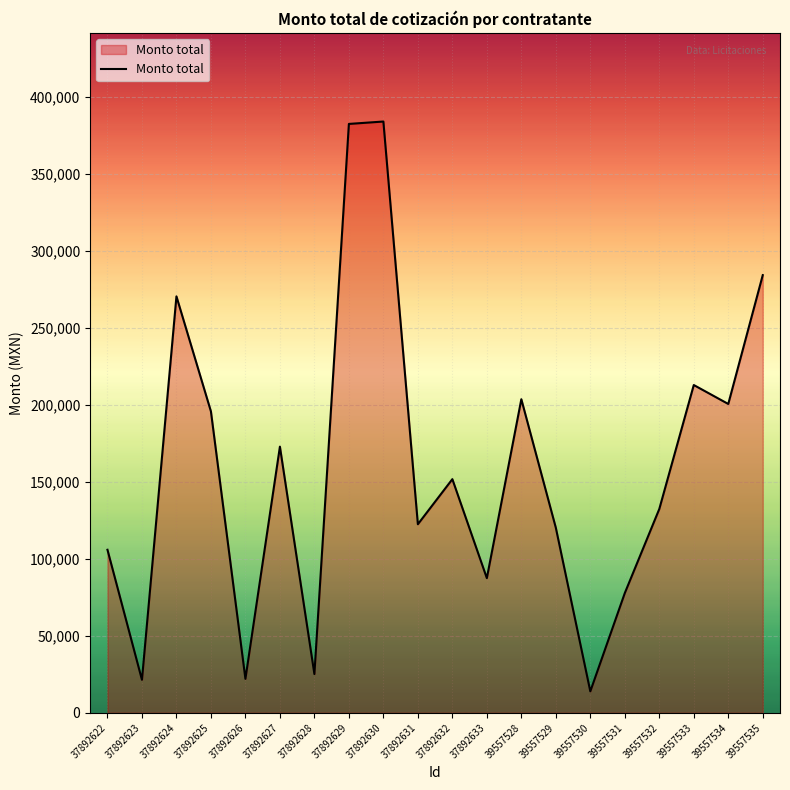

At which category does the data reach its first local peak?

37892624